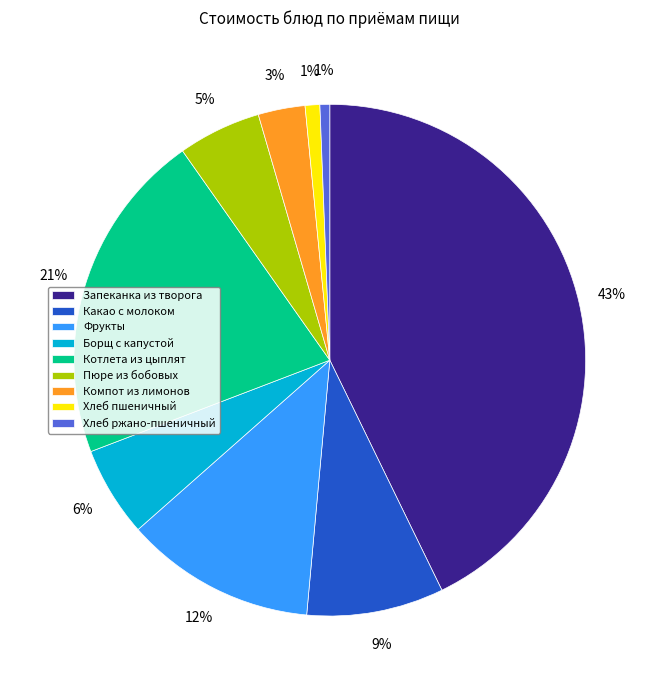

Do Хлеб ржано-пшеничный and Пюре из бобовых together represent more than half of the pie?

No